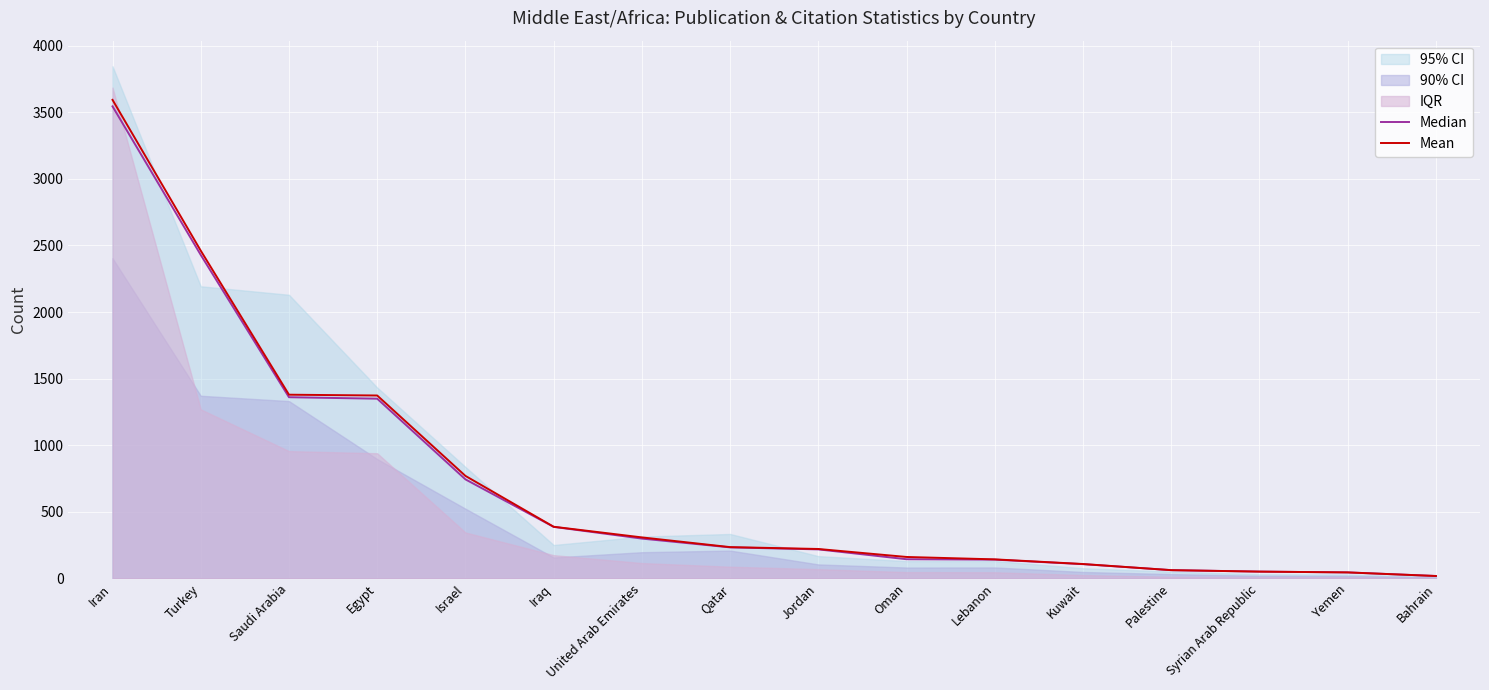

How many lines are shown in the chart?

2